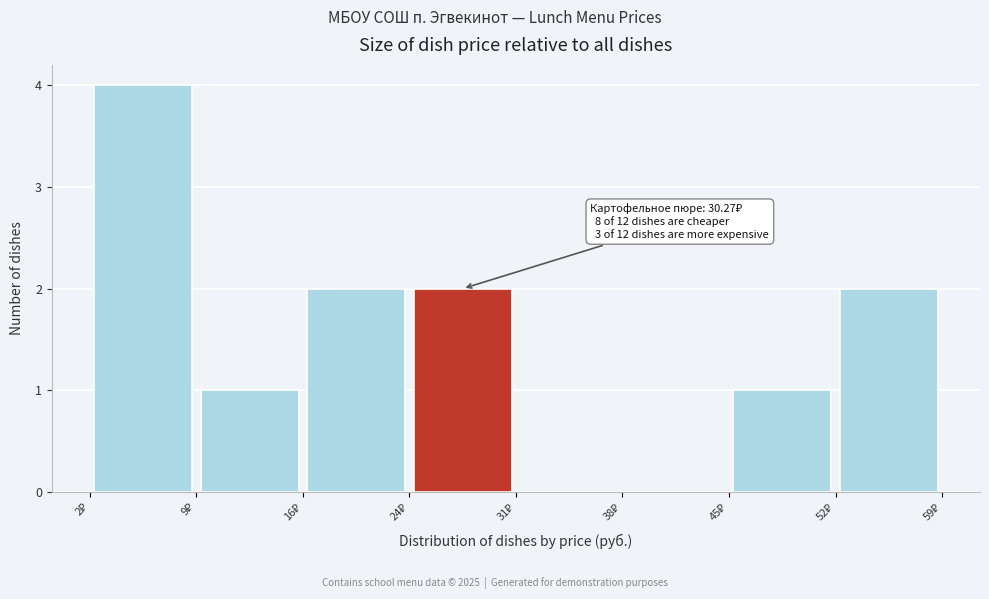

Which range on the x-axis has the tallest bar?

2 to 9